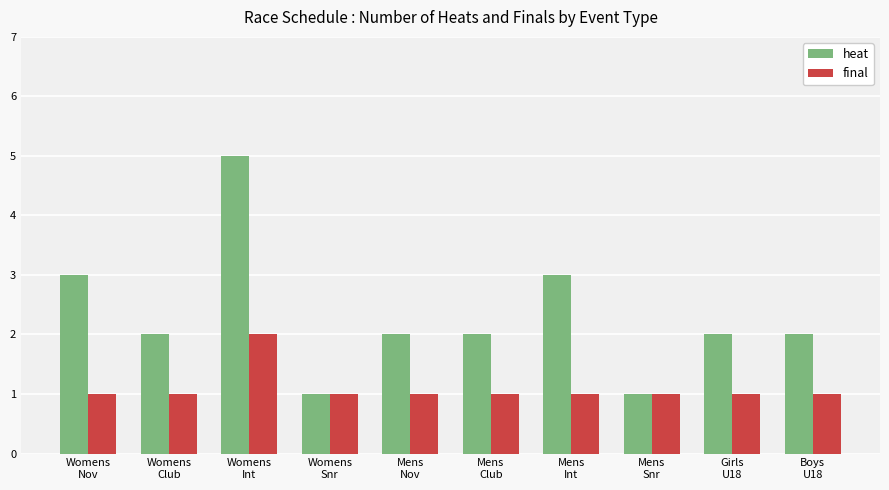

How many groups of bars are there?

10